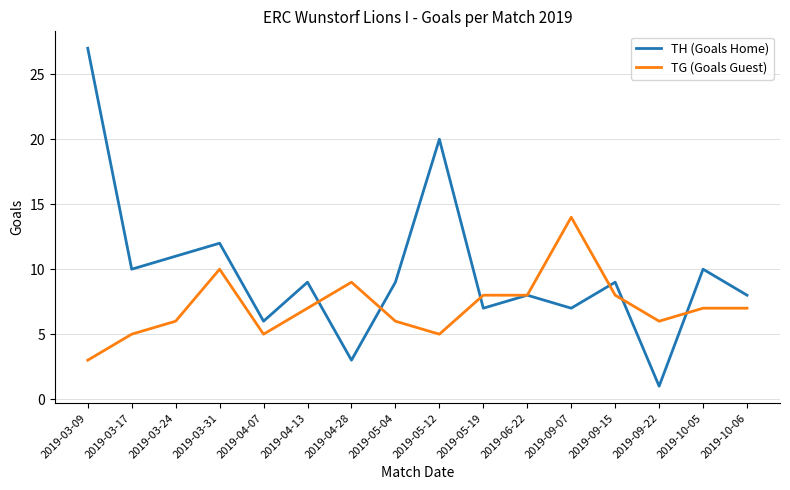

Reading left to right, transcribe all the data shown in this chart.

TH (Goals Home): 2019-03-09=27	2019-03-17=10	2019-03-24=11	2019-03-31=12	2019-04-07=6	2019-04-13=9	2019-04-28=3	2019-05-04=9	2019-05-12=20	2019-05-19=7	2019-06-22=8	2019-09-07=7	2019-09-15=9	2019-09-22=1	2019-10-05=10	2019-10-06=8
TG (Goals Guest): 2019-03-09=3	2019-03-17=5	2019-03-24=6	2019-03-31=10	2019-04-07=5	2019-04-13=7	2019-04-28=9	2019-05-04=6	2019-05-12=5	2019-05-19=8	2019-06-22=8	2019-09-07=14	2019-09-15=8	2019-09-22=6	2019-10-05=7	2019-10-06=7